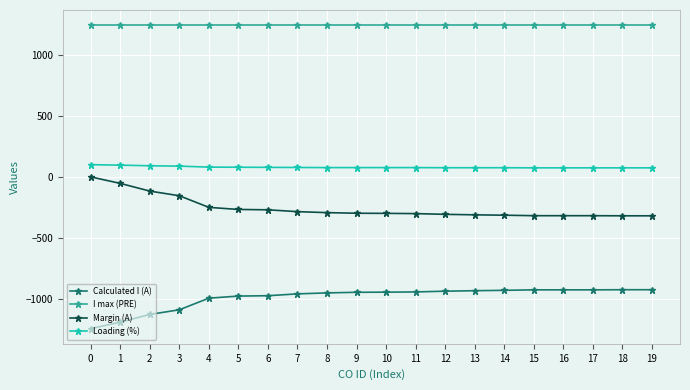

Rank the series by their maximum value, from highest to lowest.

I max (PRE), Loading (%), Margin (A), Calculated I (A)